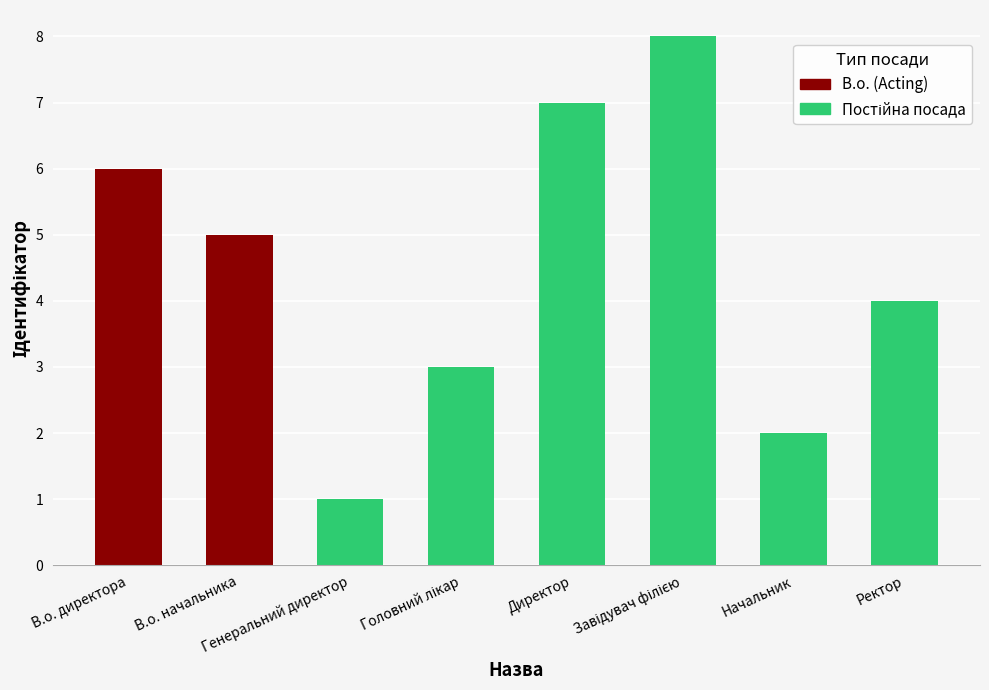

The chart shows a value of 5 at Ректор. True or false?

False